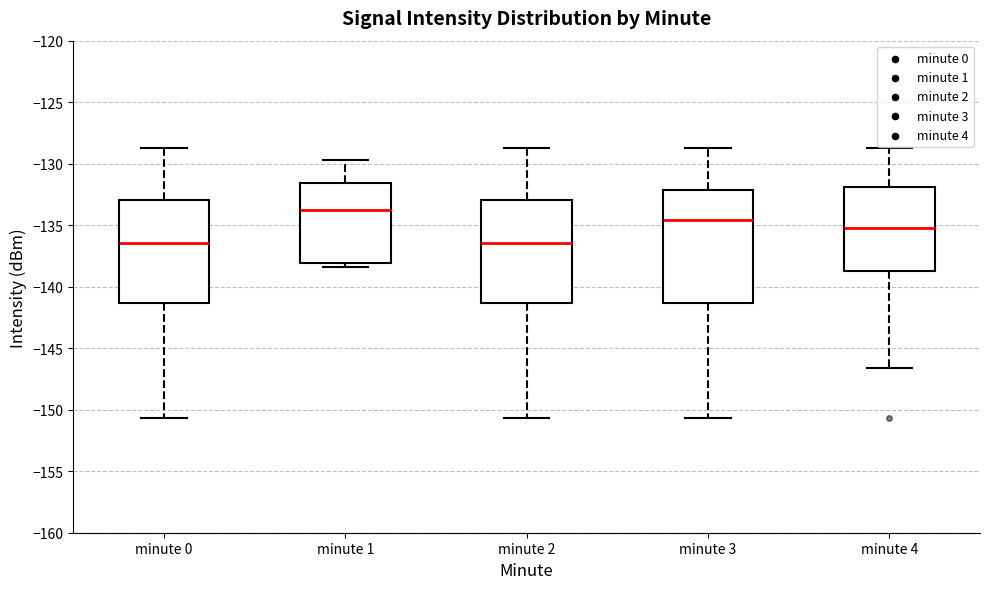

Reading left to right, transcribe this box plot: for each box, give where its median line is, the range the box spans, and where its two whiskers end, as read against the y-axis. The values are not printed on the chart, so give them approximately, as read against the axis.

minute 0: median -136.5, box -141.5 to -133.0, whiskers -150.5 to -128.5
minute 1: median -133.5, box -138.0 to -131.5, whiskers -138.5 to -129.5
minute 2: median -136.5, box -141.5 to -133.0, whiskers -150.5 to -128.5
minute 3: median -134.5, box -141.5 to -132.0, whiskers -150.5 to -128.5
minute 4: median -135.5, box -138.5 to -132.0, whiskers -146.5 to -128.5